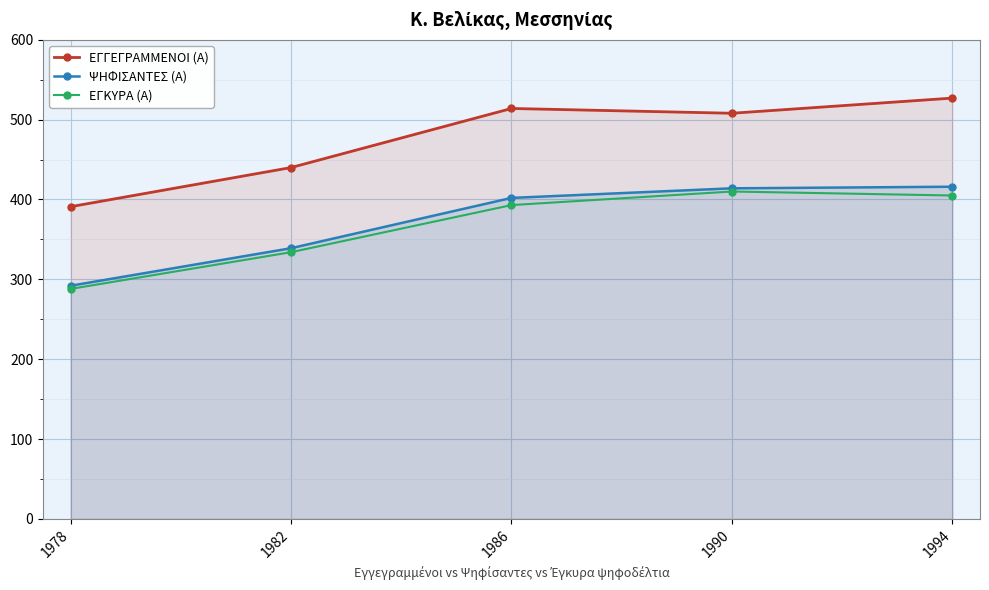

At 1982, list the series in order from largest to smallest.

ΕΓΓΕΓΡΑΜΜΕΝΟΙ (Α), ΨΗΦΙΣΑΝΤΕΣ (Α), ΕΓΚΥΡΑ (Α)